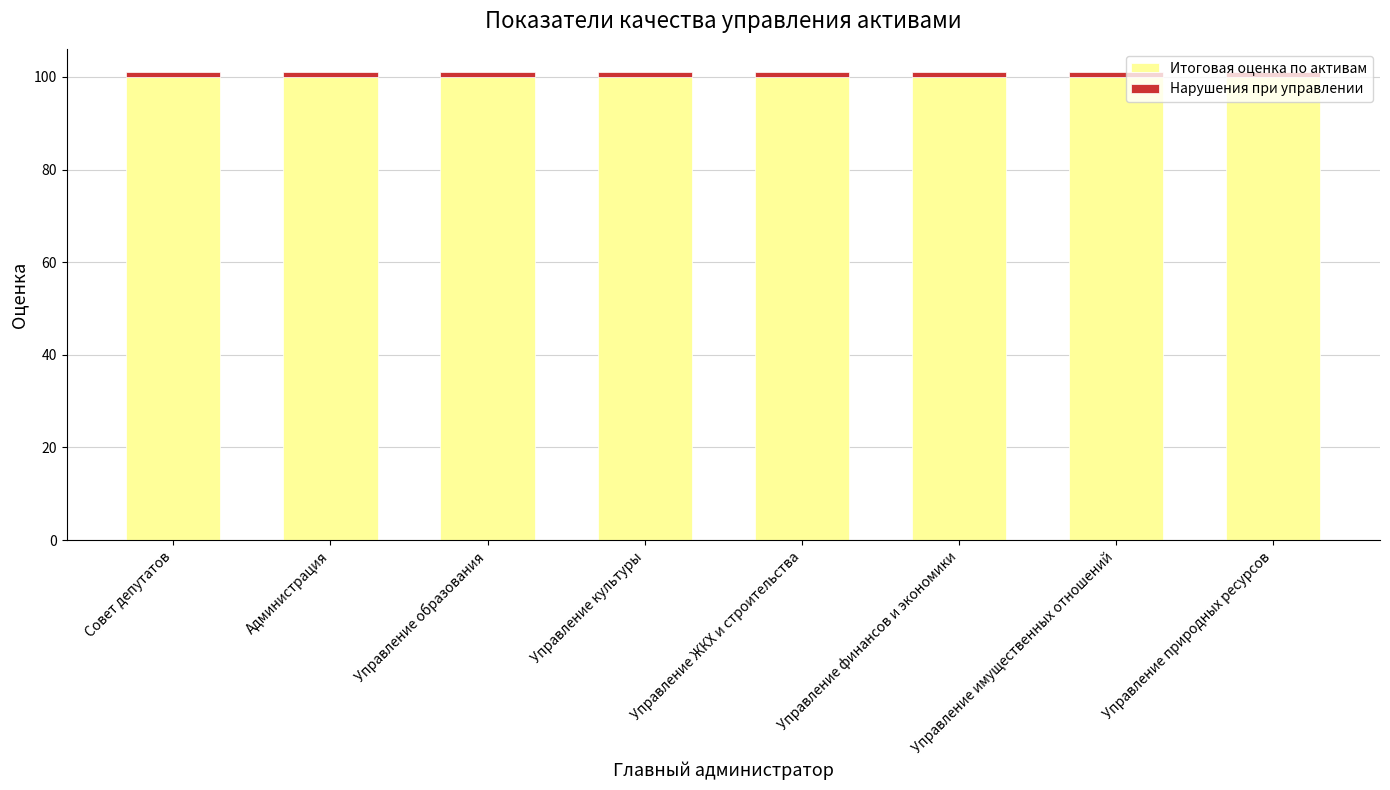

What is the minimum value for Итоговая оценка по активам?

100